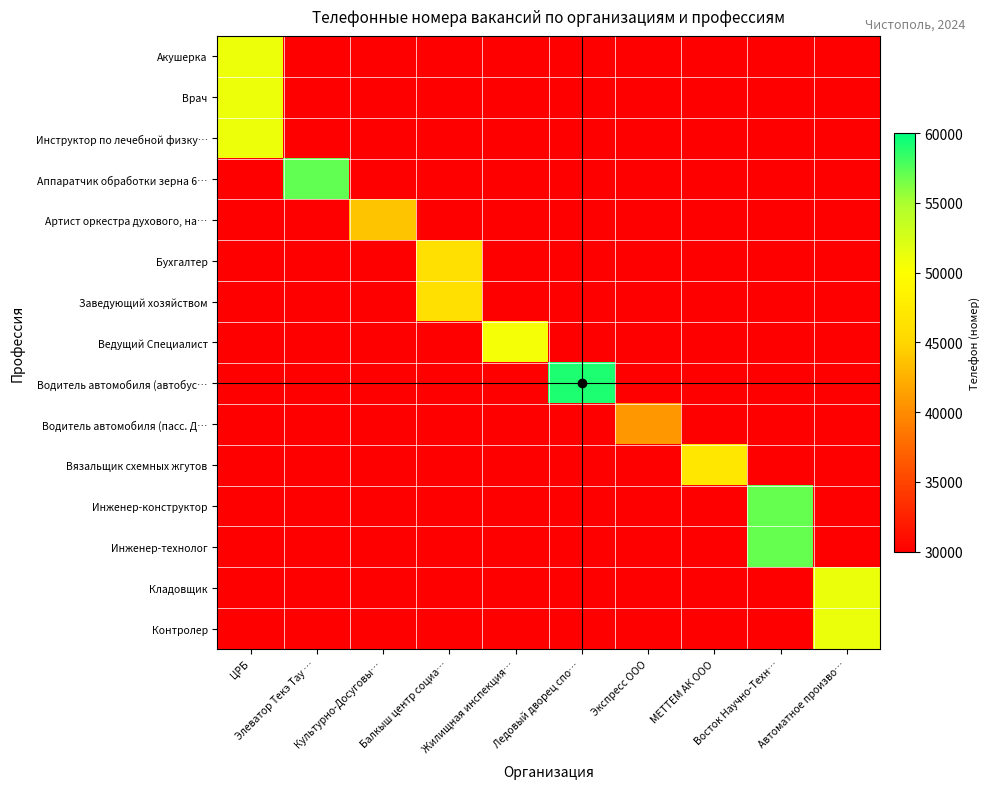

Which category has the lowest value across all series?

Элеватор Текэ Тау …